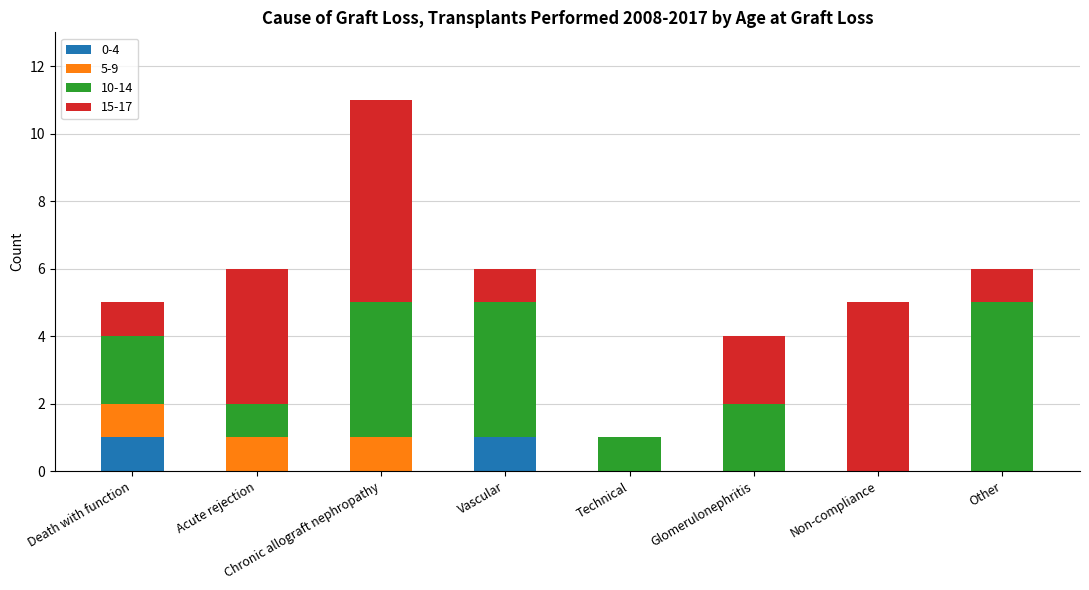

At which category is the sum across all series the highest?

Chronic allograft nephropathy